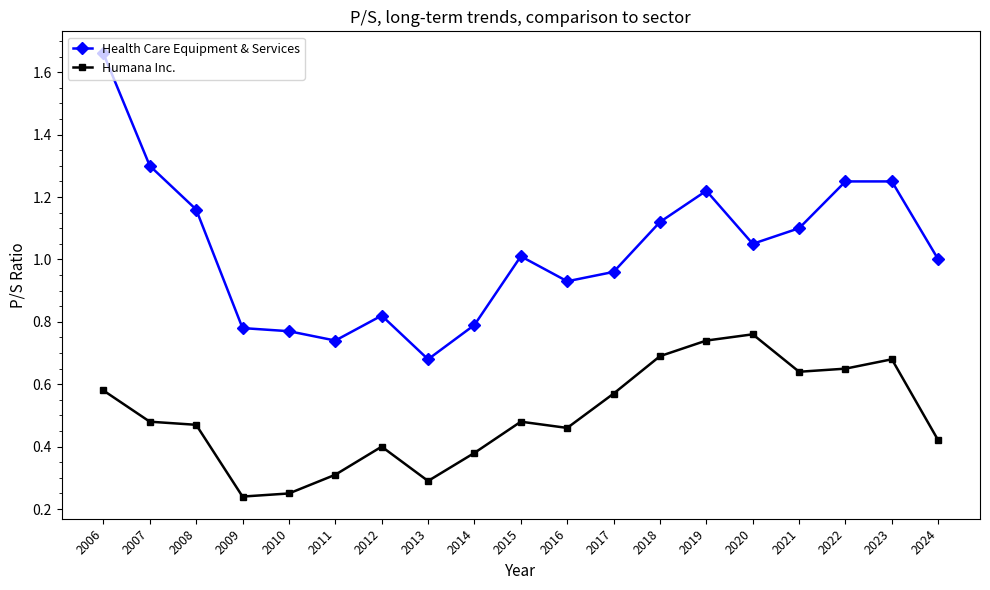

At which category is the sum across all series the highest?

2006